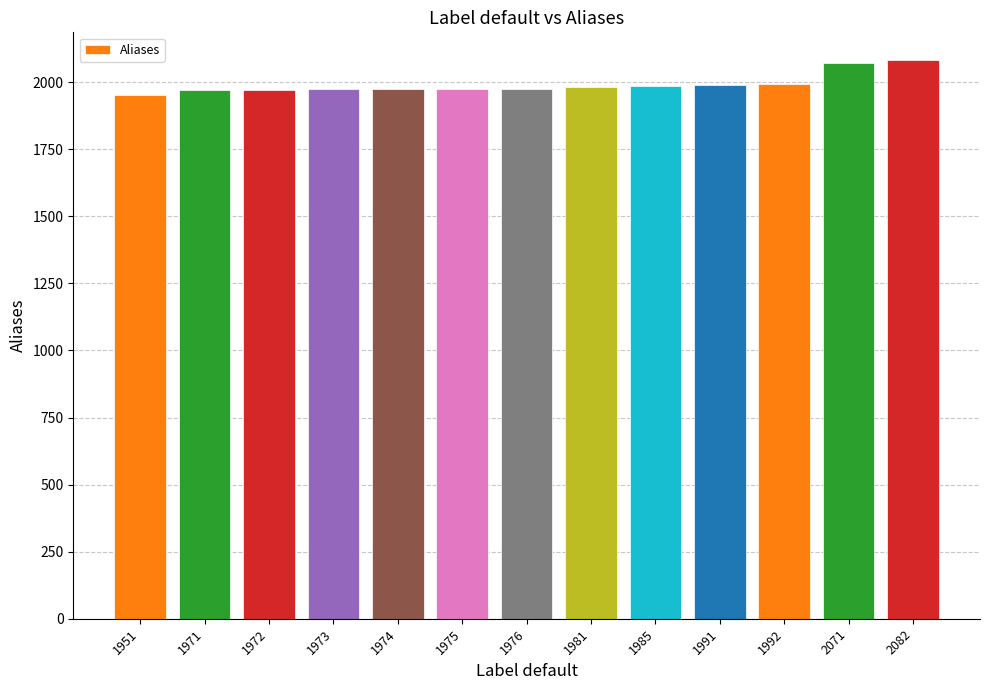

The value at 1972 is 1972. True or false?

True